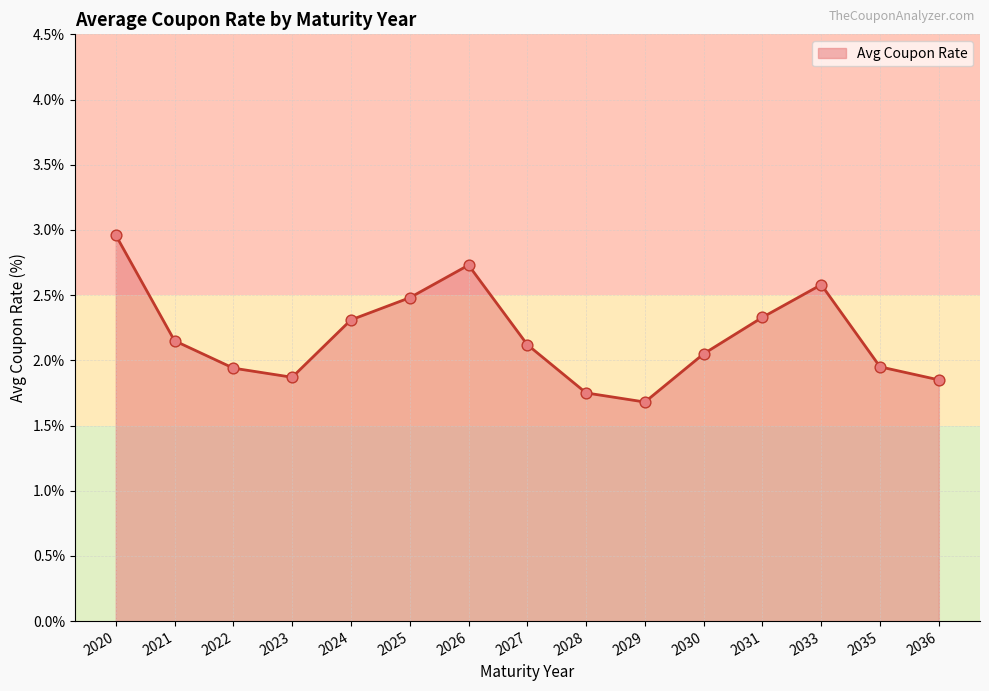

What is the change in value from 2026 to 2031?

-0.4